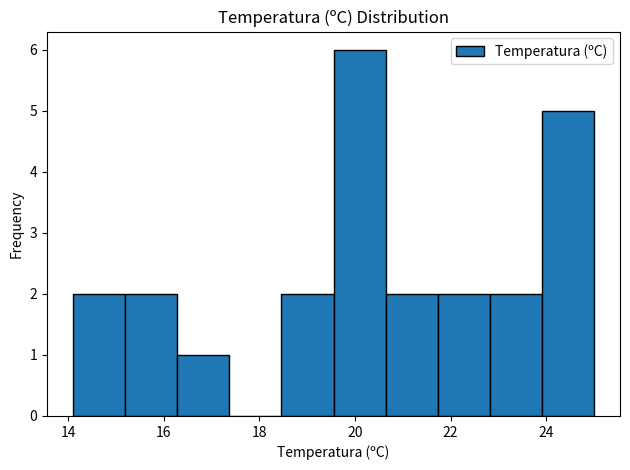

Reading left to right, list every bar in this chart as the range it spans on the x-axis followed by its height. Neither the bar edges nor the heights are printed on the chart, so give them approximately, as read against the axes.

14.2 to 15.2: 2
15.2 to 16.2: 2
16.2 to 17.4: 1
17.4 to 18.4: 0
18.4 to 19.6: 2
19.6 to 20.6: 6
20.6 to 21.8: 2
21.8 to 22.8: 2
22.8 to 24.0: 2
24.0 to 25.0: 5